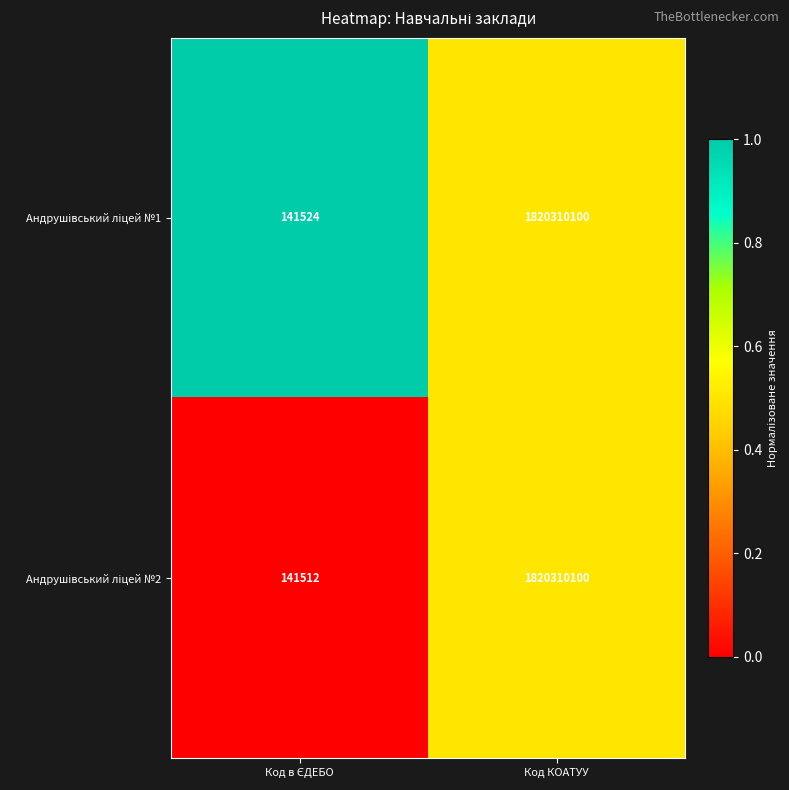

At which category is the sum across all series the highest?

Код КОАТУУ